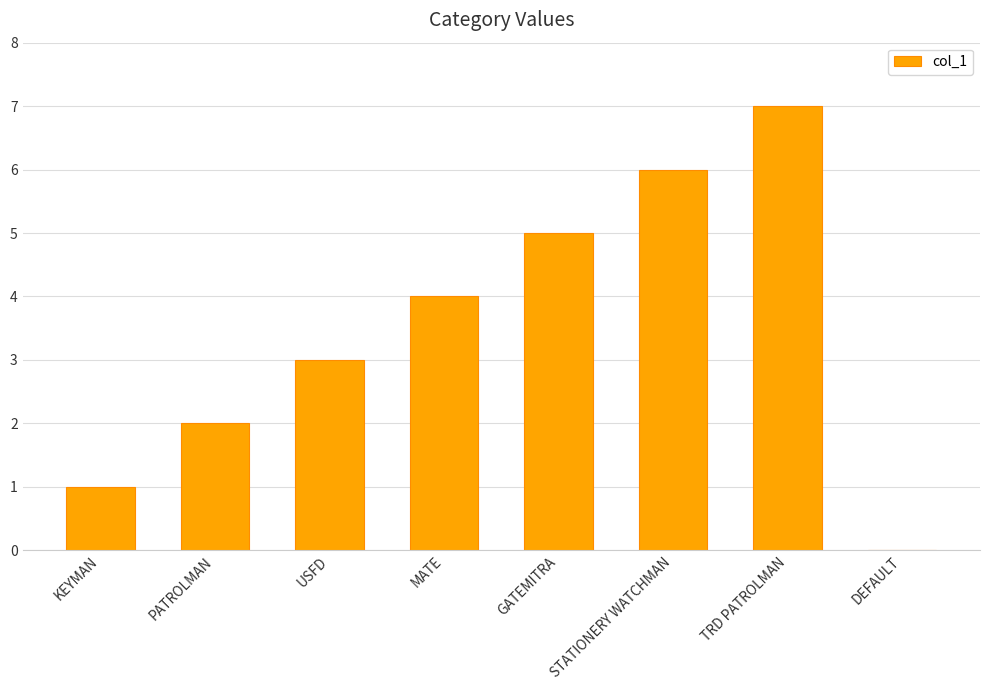

What is the sum of all values?

28